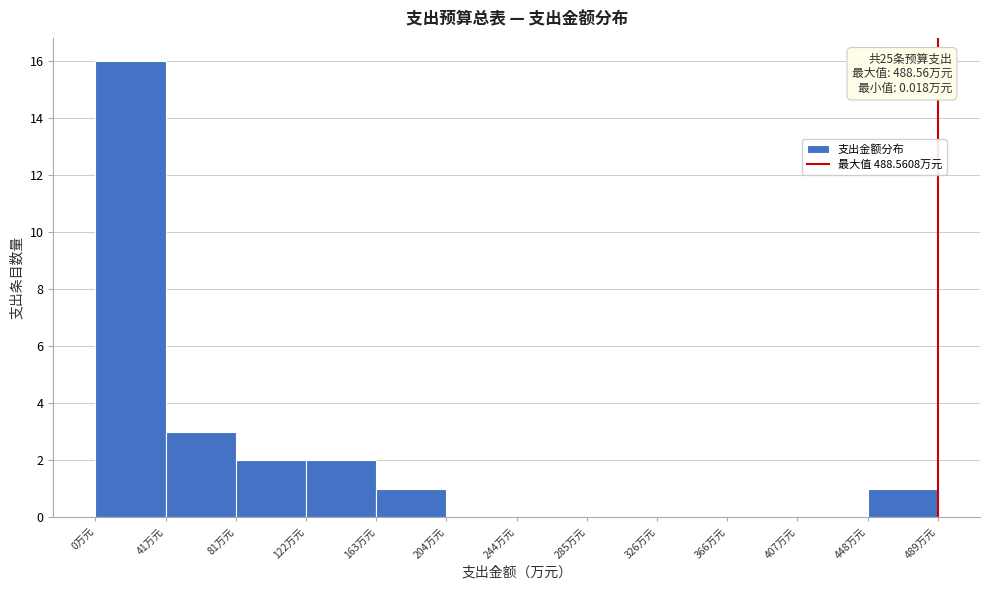

Over which range of the x-axis is the bar tallest?

0 to 40